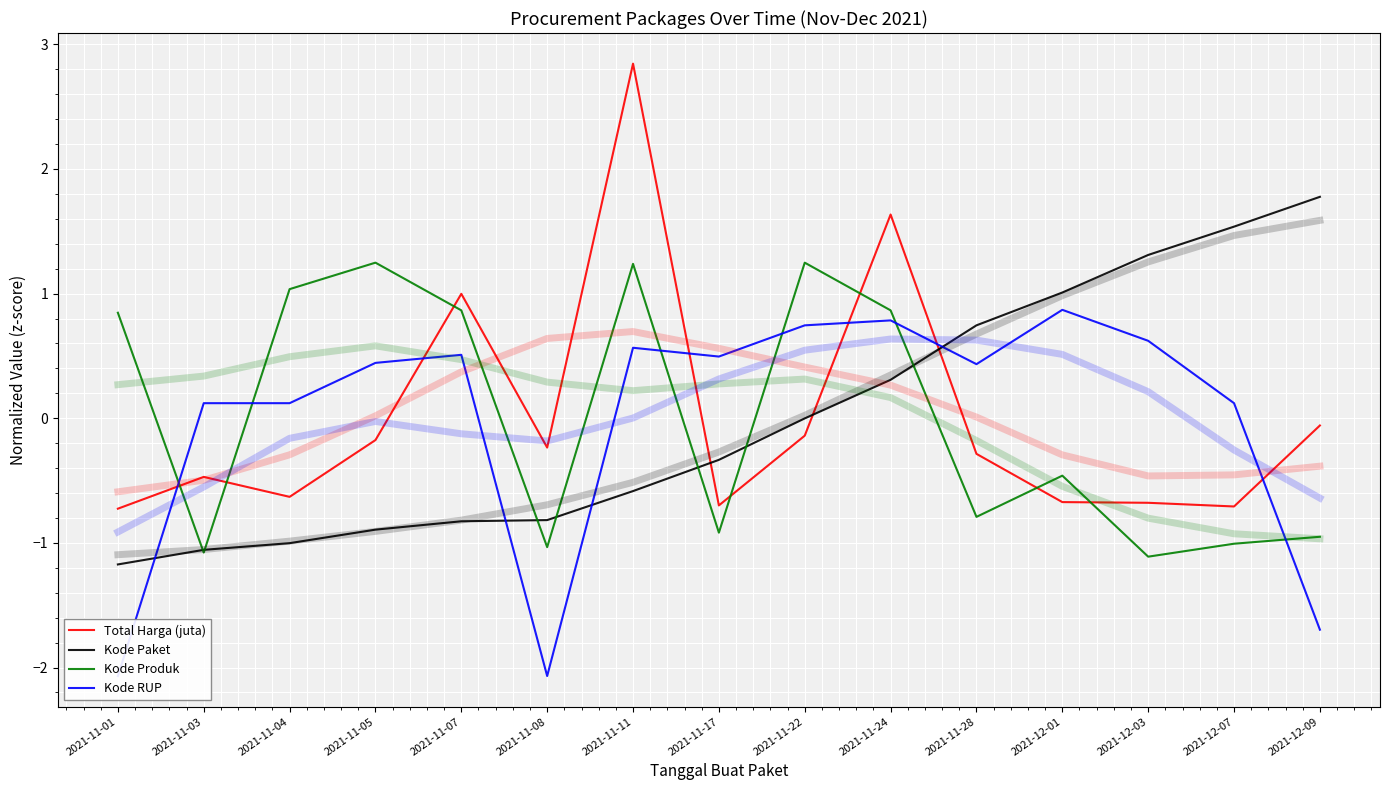

Rank the series at 2021-11-03 from lowest to highest value.

Kode Produk, Kode Paket, Total Harga (juta), Kode RUP